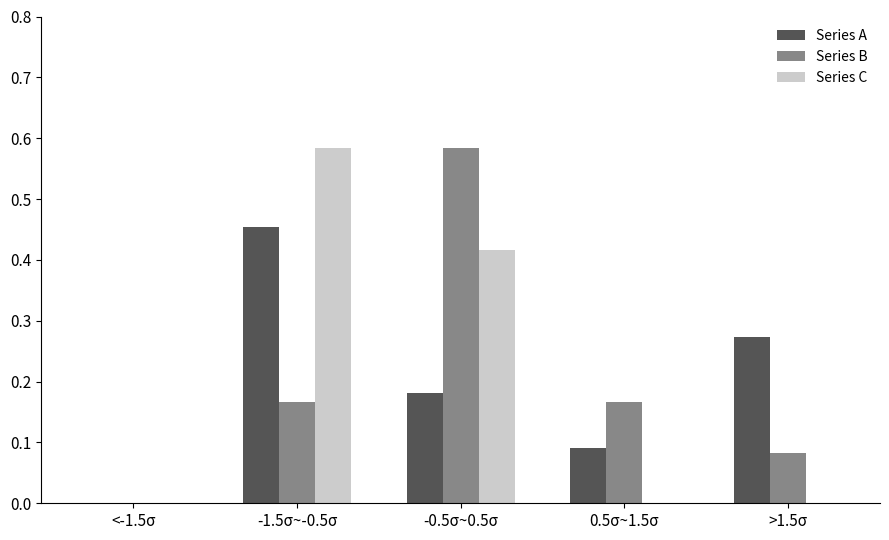

The Series B series shows 0.1 at -1.5σ~-0.5σ. True or false?

False